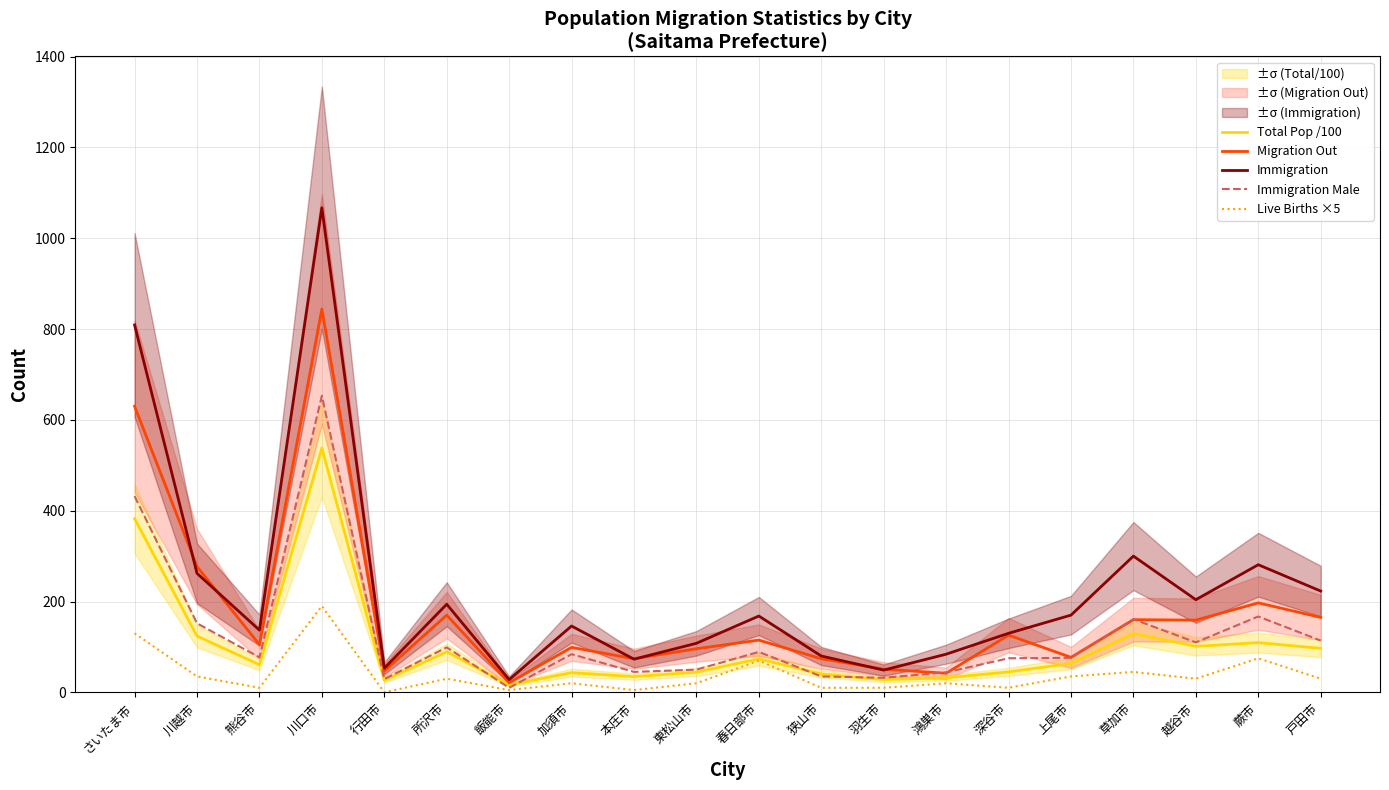

Where do Immigration Male and Total Pop /100 first cross each other?

所沢市 and 飯能市